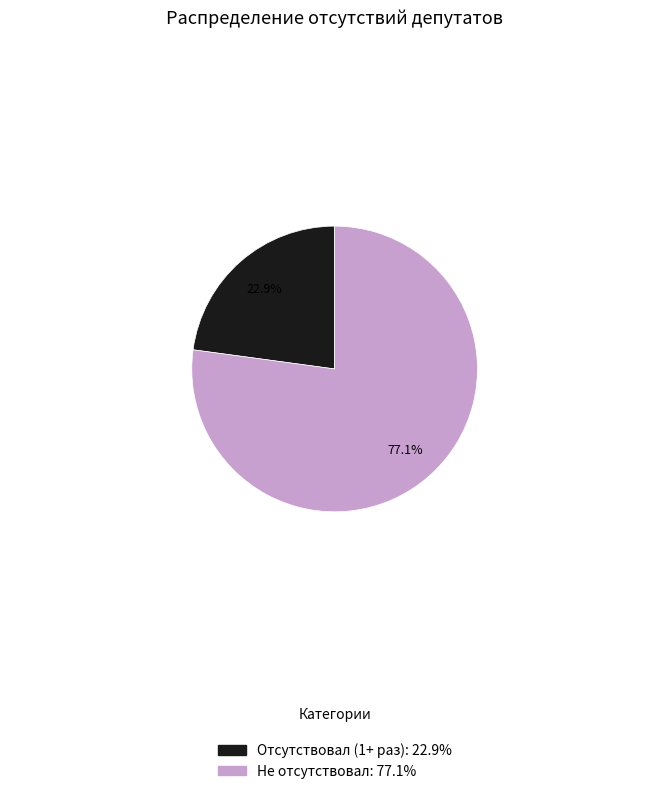

Does any single category account for the majority?

Yes